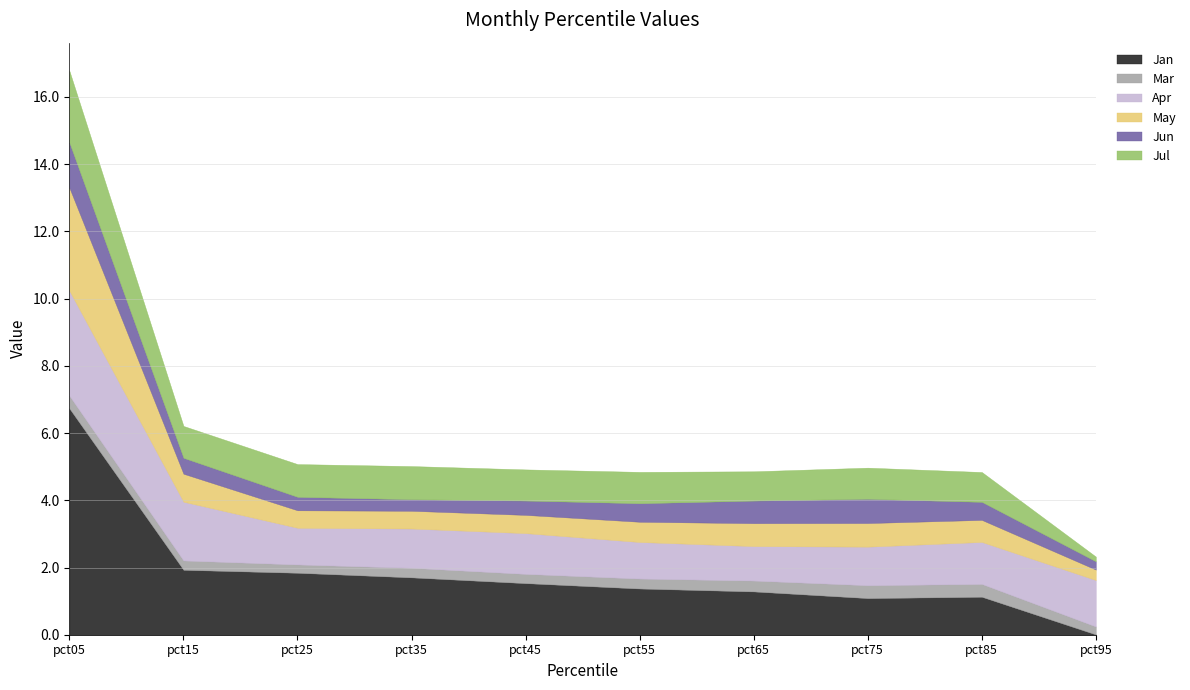

What are all the series names shown in the legend?

Jan, Mar, Apr, May, Jun, Jul